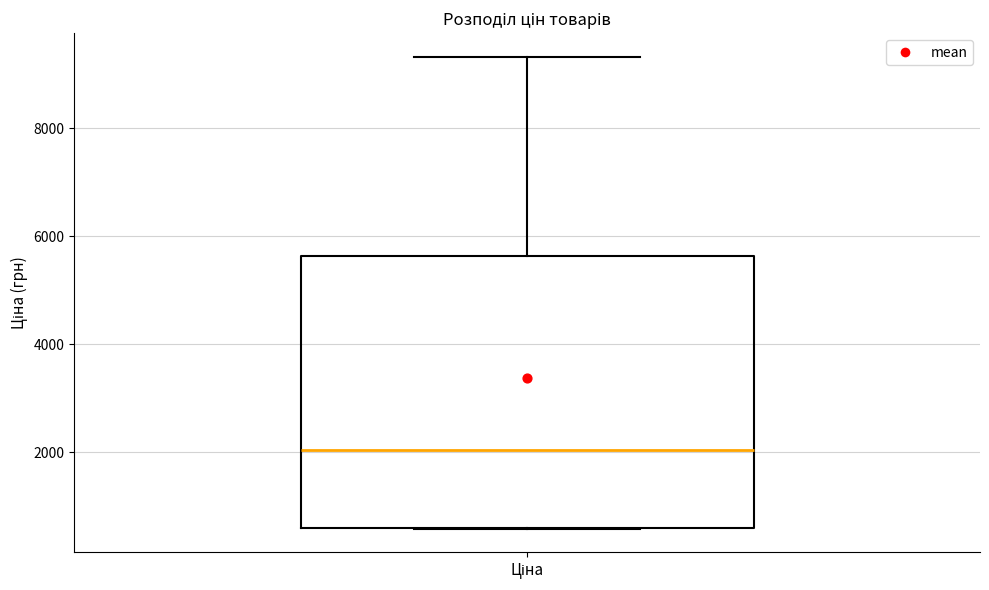

Where is the upper edge of the box for Ціна on the y-axis? The values are not printed on the chart, so give them approximately, as read against the axis.

5600